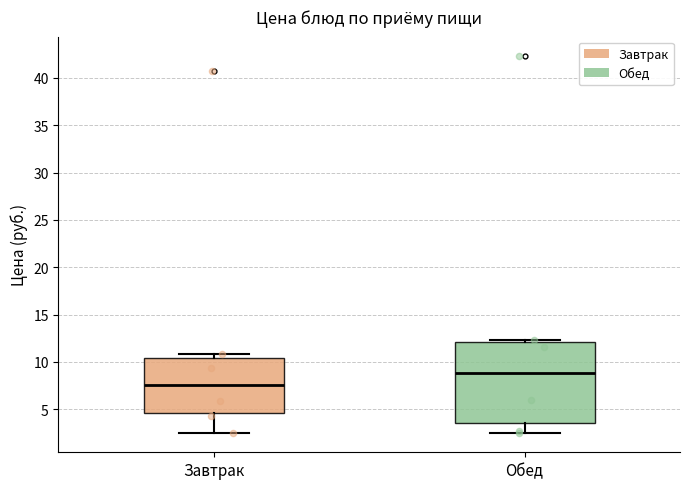

Where is the lower edge of the box for Обед on the y-axis? The values are not printed on the chart, so give them approximately, as read against the axis.

3.5